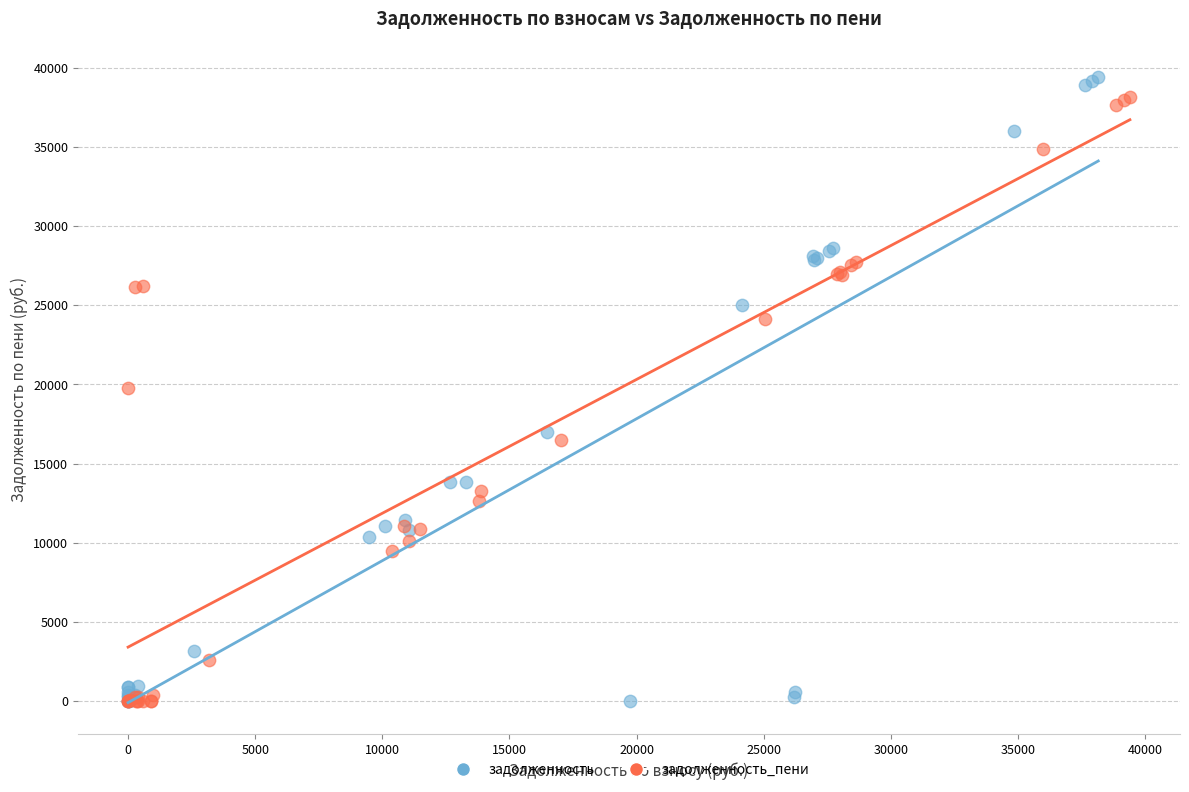

What are all the series names shown in the legend?

задолженность, задолженность_пени